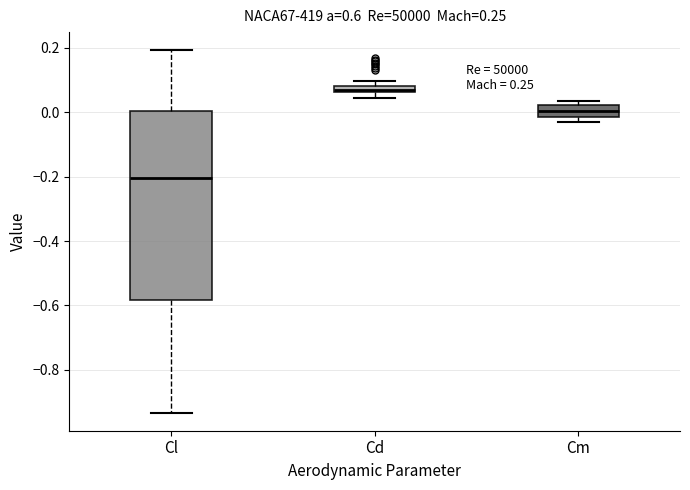

Where does the median line of the box for Cl sit on the y-axis? The values are not printed on the chart, so give them approximately, as read against the axis.

-0.20